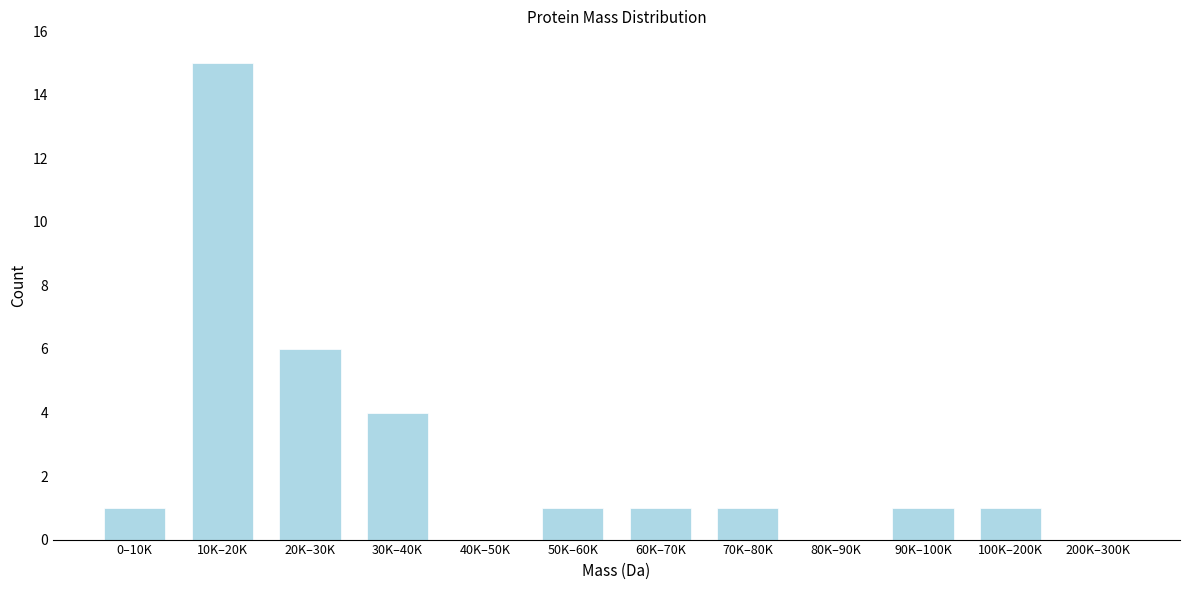

Reading right to left, what are all the values shown in this chart?

200K–300K=0	100K–200K=1	90K–100K=1	80K–90K=0	70K–80K=1	60K–70K=1	50K–60K=1	40K–50K=0	30K–40K=4	20K–30K=6	10K–20K=15	0–10K=1